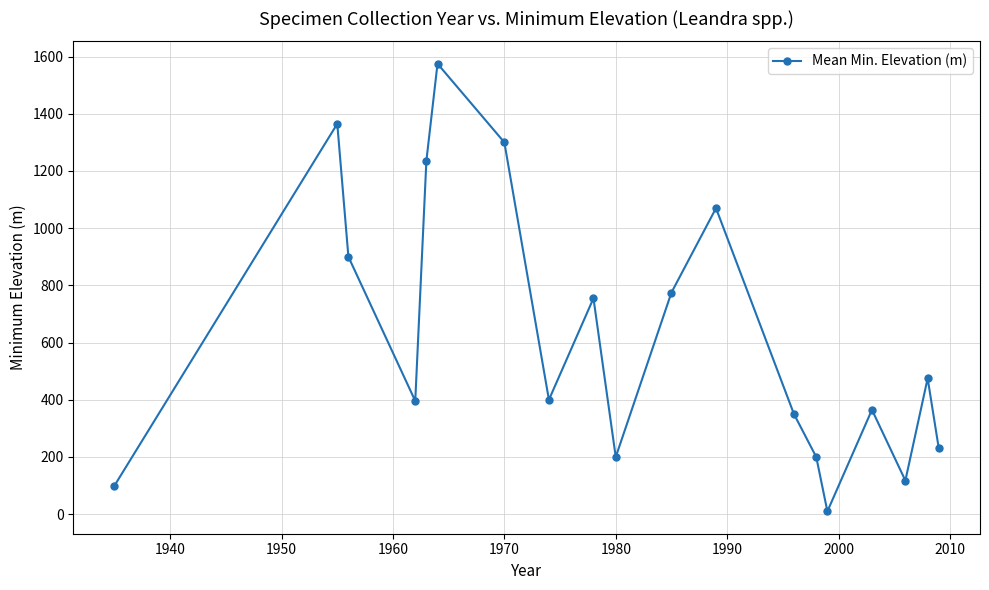

What is the value of the 8th point from the left?

400.0